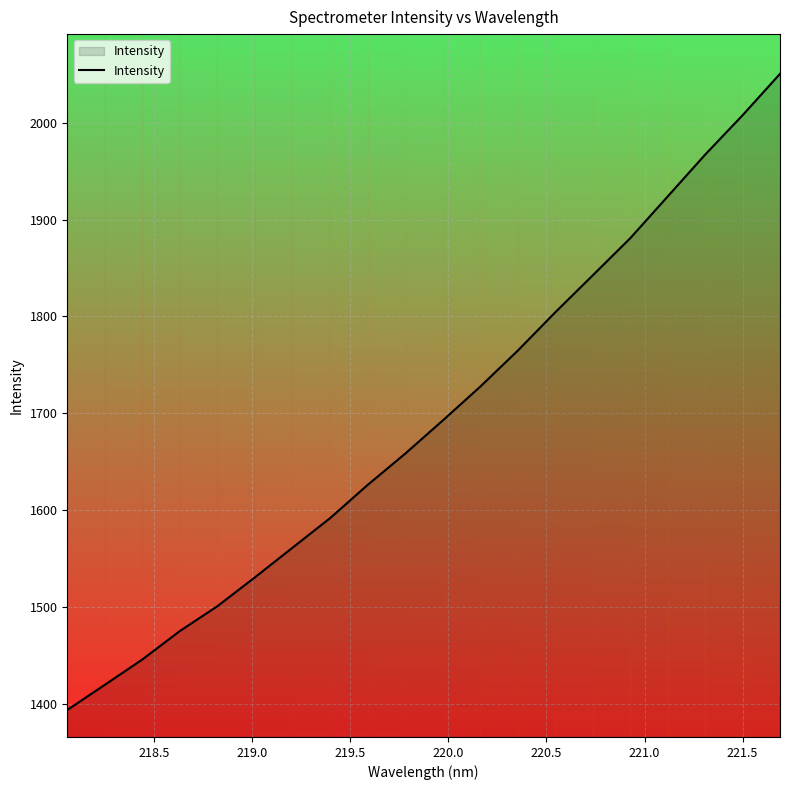

True or false: there are more than 2 points higher than both neighbors.

False